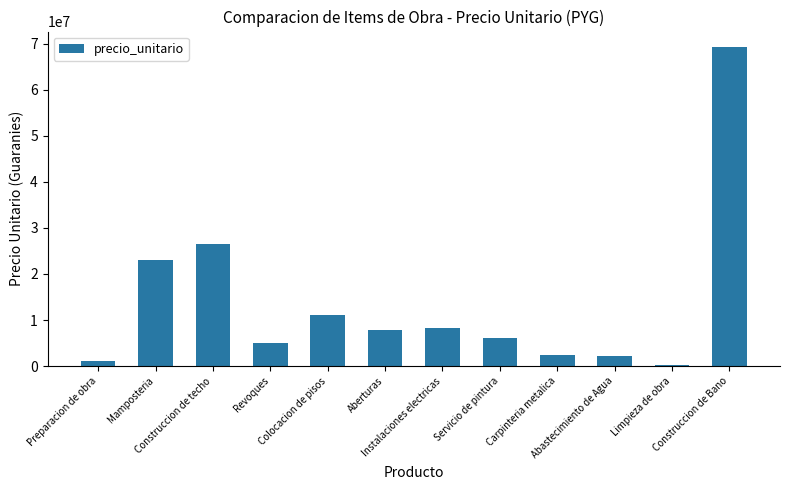

The chart shows a value of 26400000 at Construccion de techo. True or false?

True